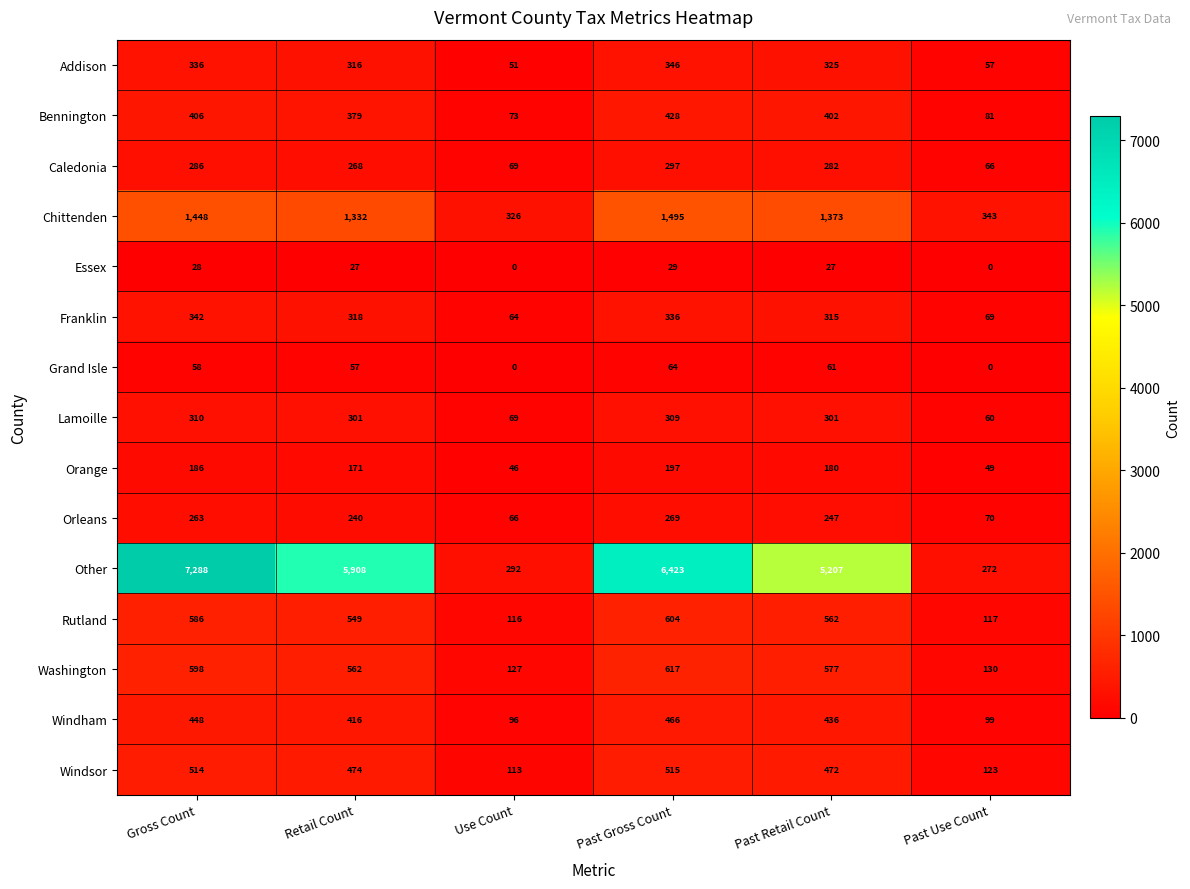

True or false: Windham has a value of 33 at Use Count.

False